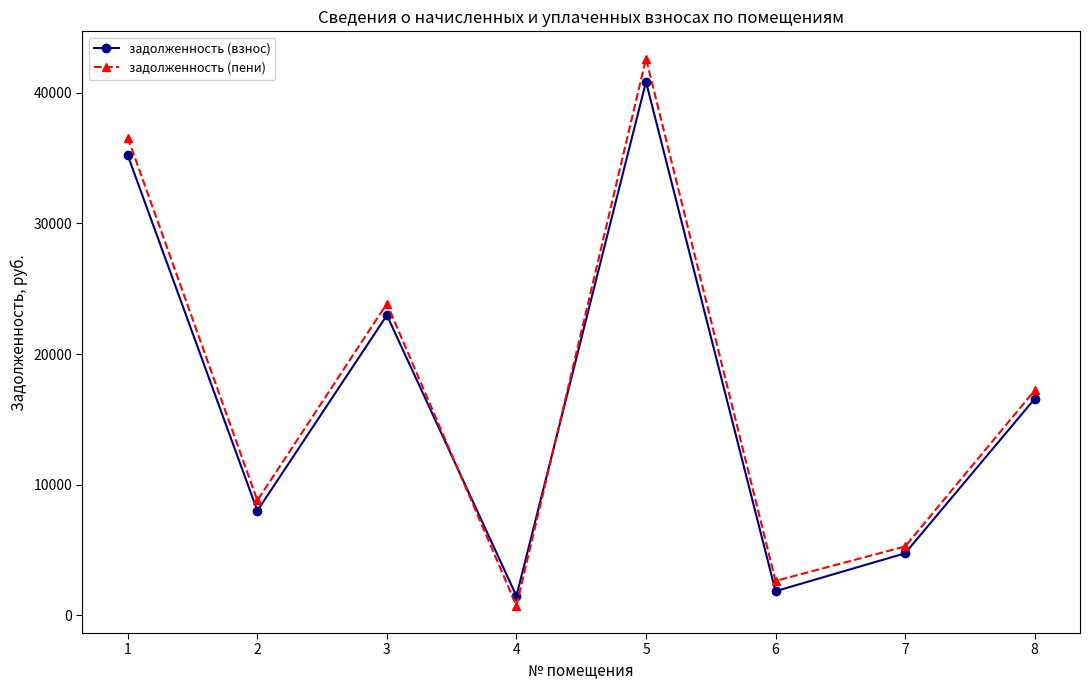

Which series ends up on top after the final intersection of задолженность (пени) and задолженность (взнос)?

задолженность (пени)